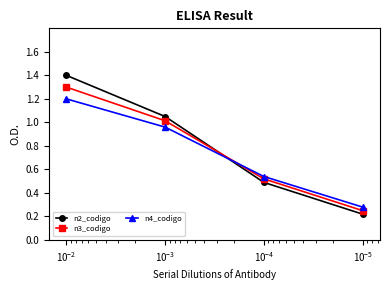

Is it true that n4_codigo equals 0.3 at $\mathdefault{10^{-5}}$?

False